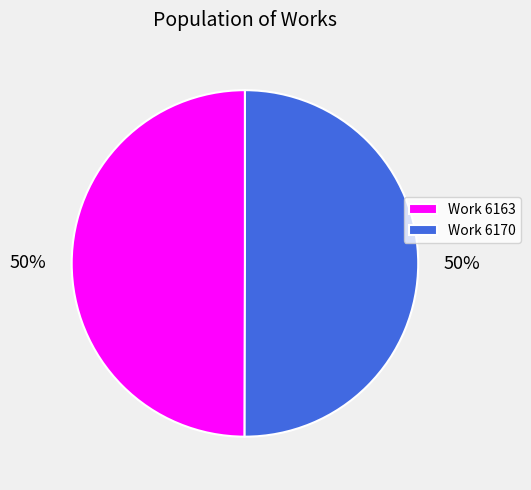

Combined, do Work 6163 and Work 6170 account for over 50%?

Yes